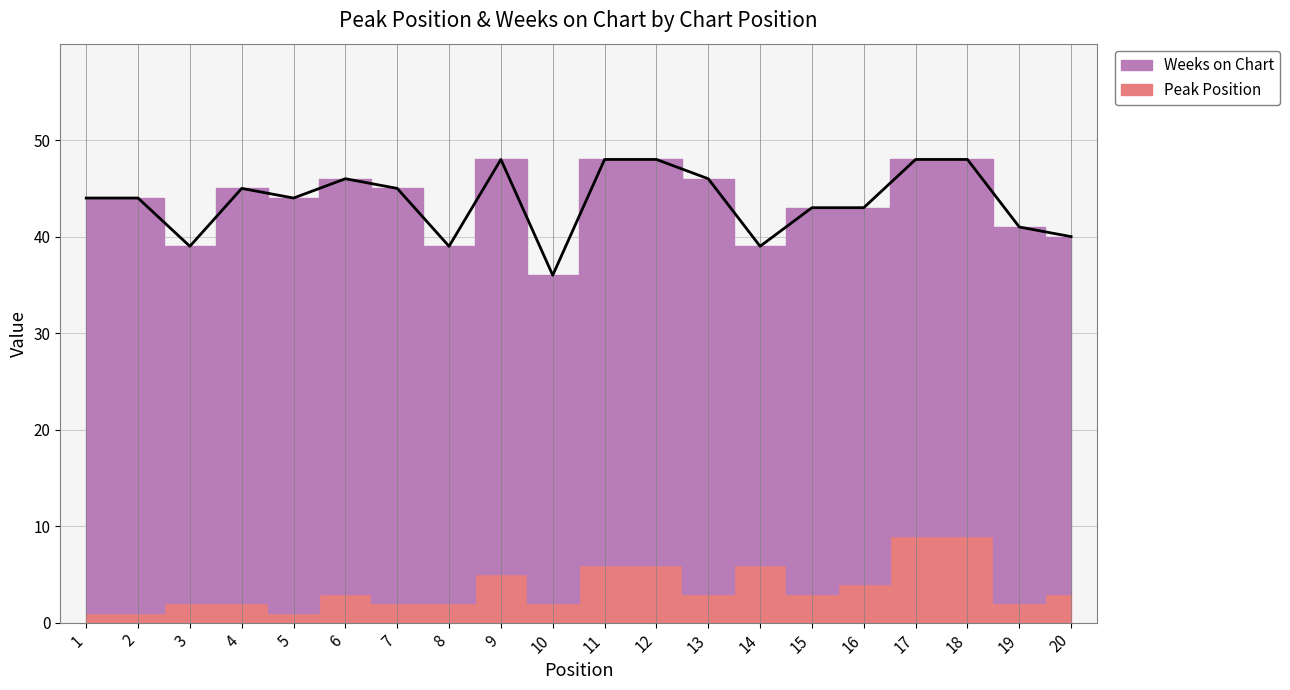

Does the chart display data point markers on the line(s)?

No